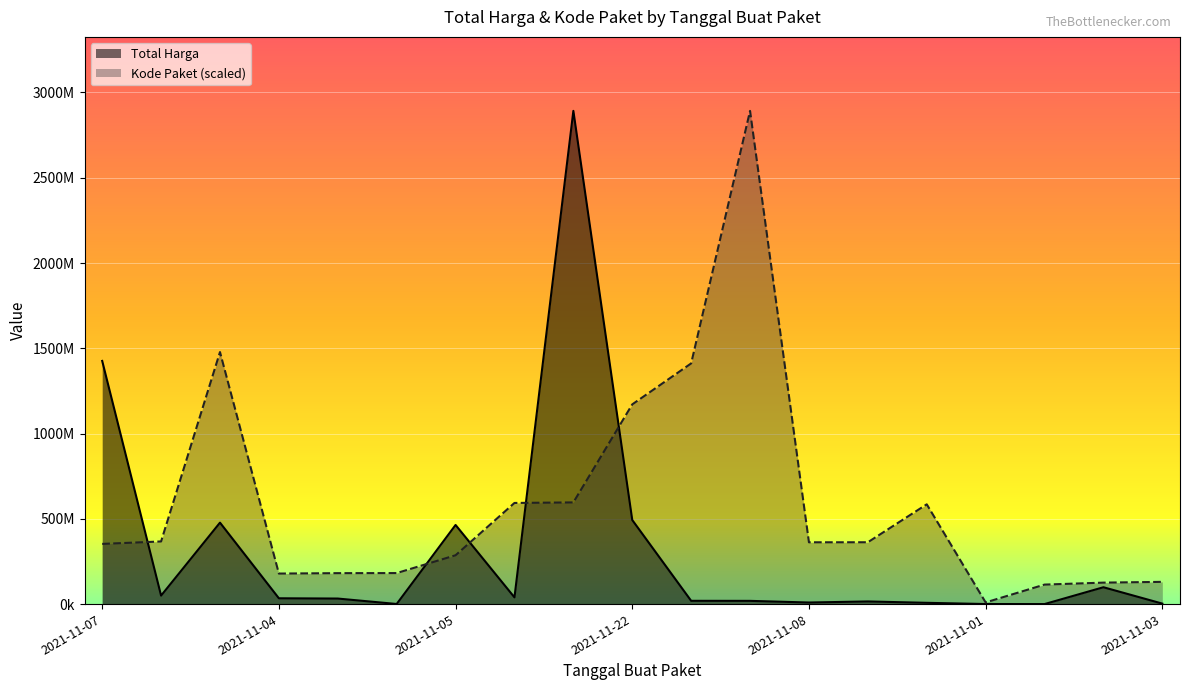

At which label does Total Harga first exceed 32441200?

2021-11-07